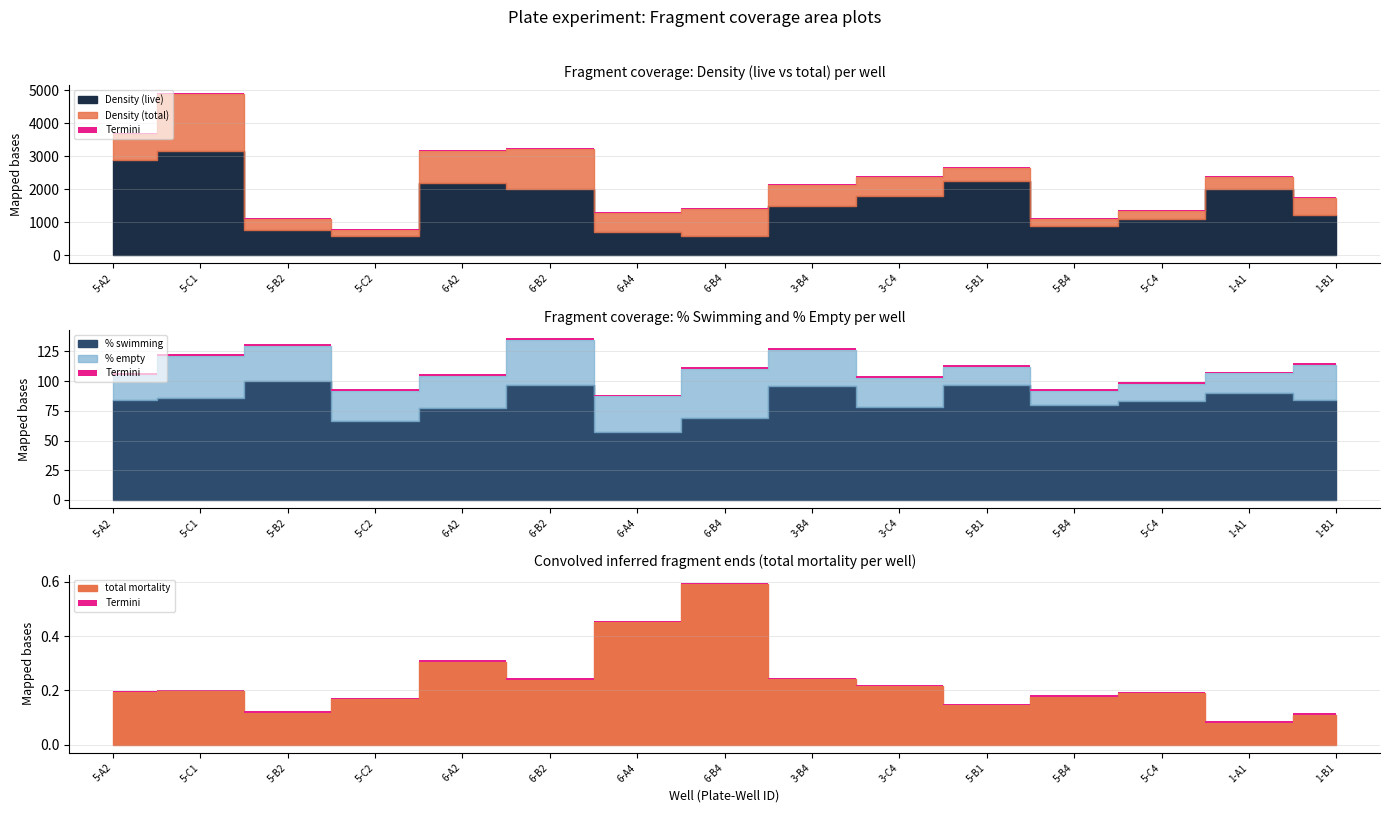

What is the highest value of the total mortality series?

0.6